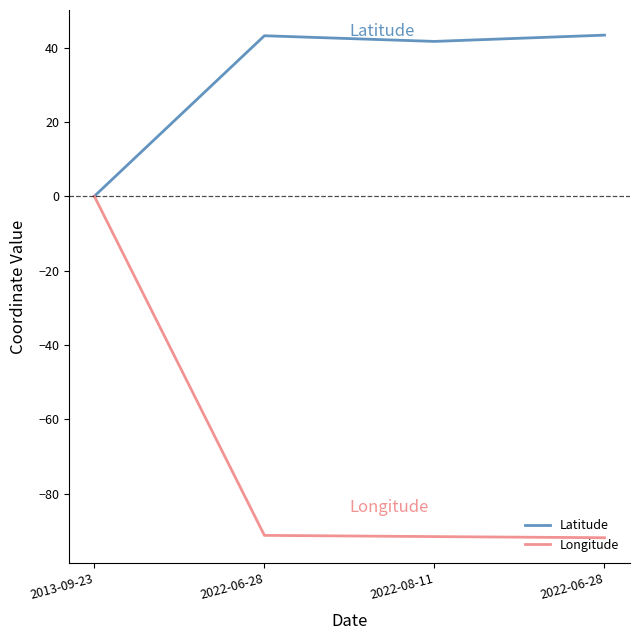

What is the maximum value for Latitude?

43.3